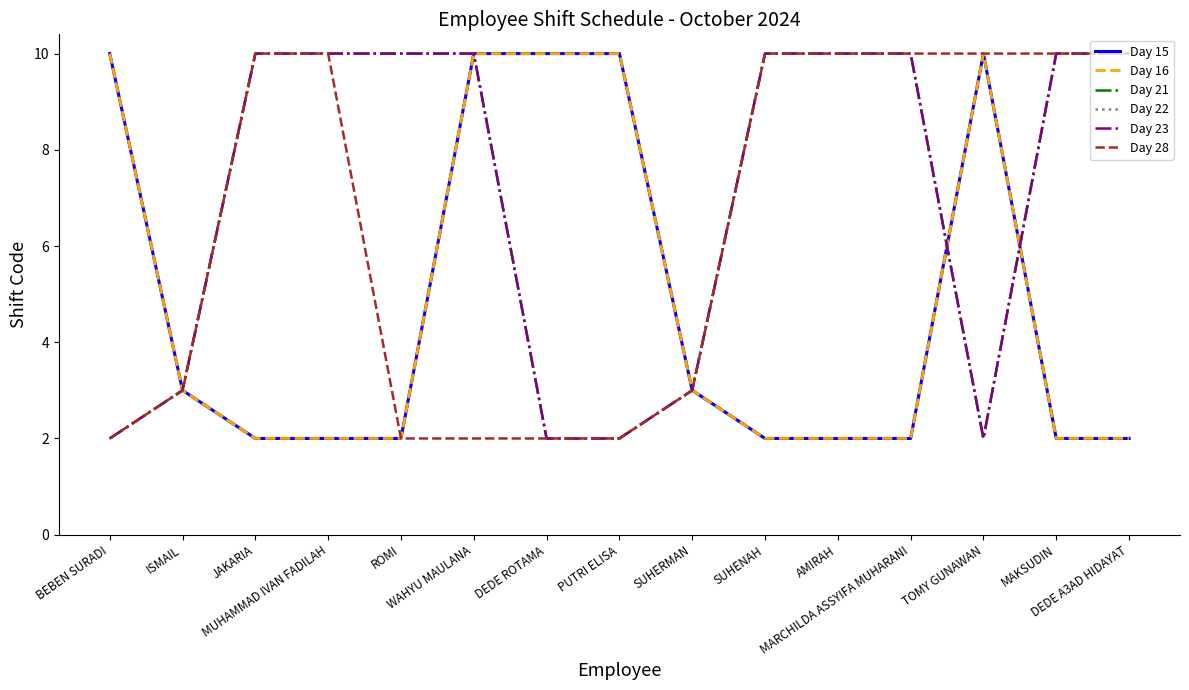

How many interior local valleys does the Day 23 series have?

1